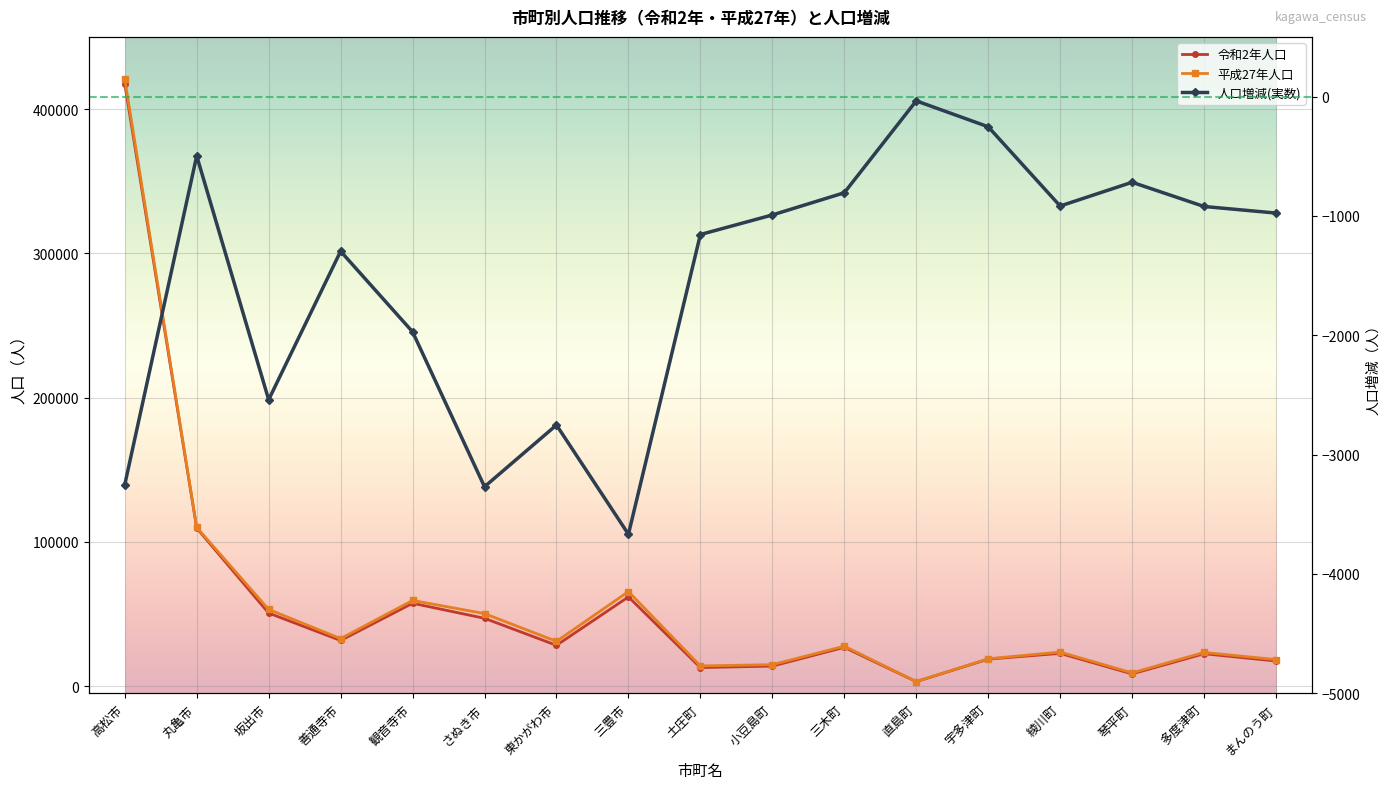

Reading left to right, list all the values displayed in this chart.

令和2年人口: 高松市=417496	丸亀市=109513	坂出市=50624	善通寺市=31631	観音寺市=57438	さぬき市=47003	東かがわ市=28279	三豊市=61857	土庄町=12846	小豆島町=13870	三木町=26878	直島町=3103	宇多津町=18699	綾川町=22693	琴平町=8468	多度津町=22445	まんのう町=17401
平成27年人口: 高松市=420748	丸亀市=110010	坂出市=53164	善通寺市=32927	観音寺市=59409	さぬき市=50272	東かがわ市=31031	三豊市=65524	土庄町=14002	小豆島町=14862	三木町=27684	直島町=3139	宇多津町=18952	綾川町=23610	琴平町=9186	多度津町=23366	まんのう町=18377
人口増減(実数): 高松市=-3252	丸亀市=-497	坂出市=-2540	善通寺市=-1296	観音寺市=-1971	さぬき市=-3269	東かがわ市=-2752	三豊市=-3667	土庄町=-1156	小豆島町=-992	三木町=-806	直島町=-36	宇多津町=-253	綾川町=-917	琴平町=-718	多度津町=-921	まんのう町=-976